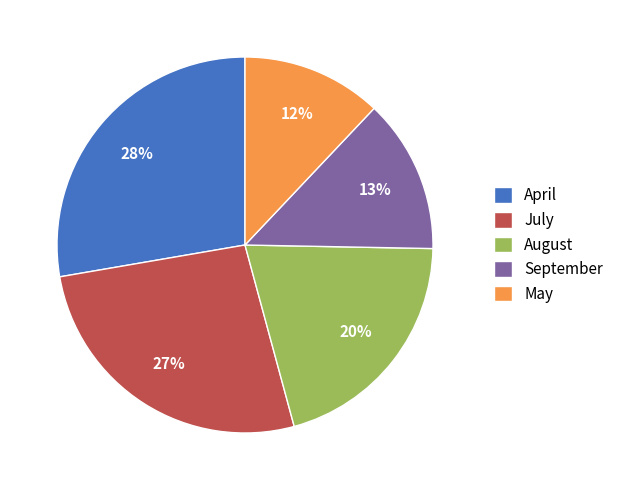

Between August and July, which is larger?

July